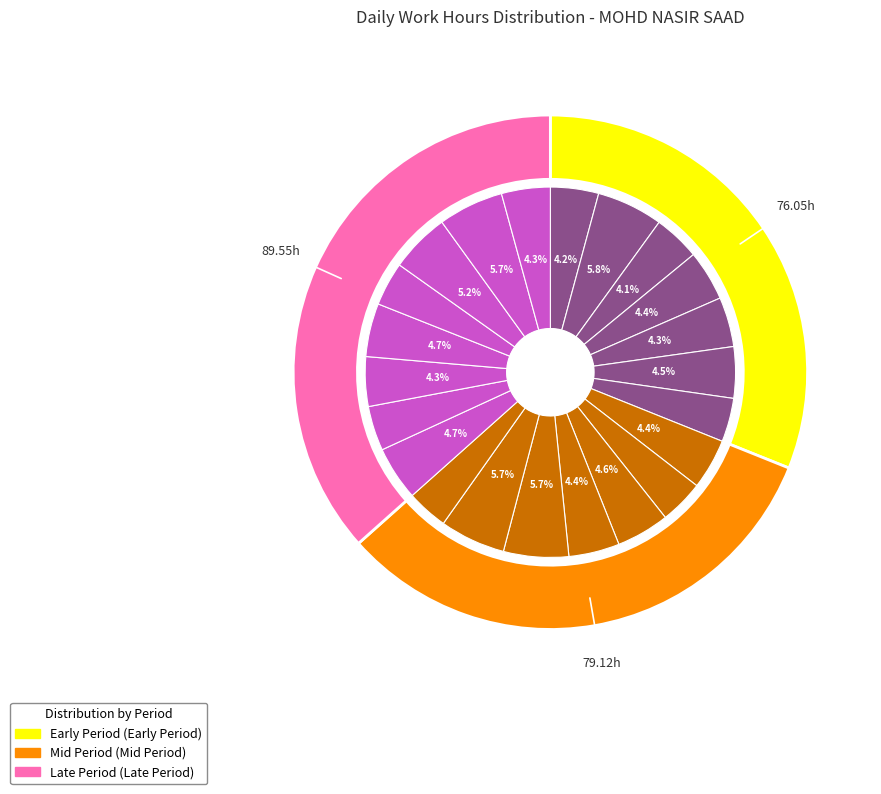

Is it true that 19-Mon is 5% of the pie?

True